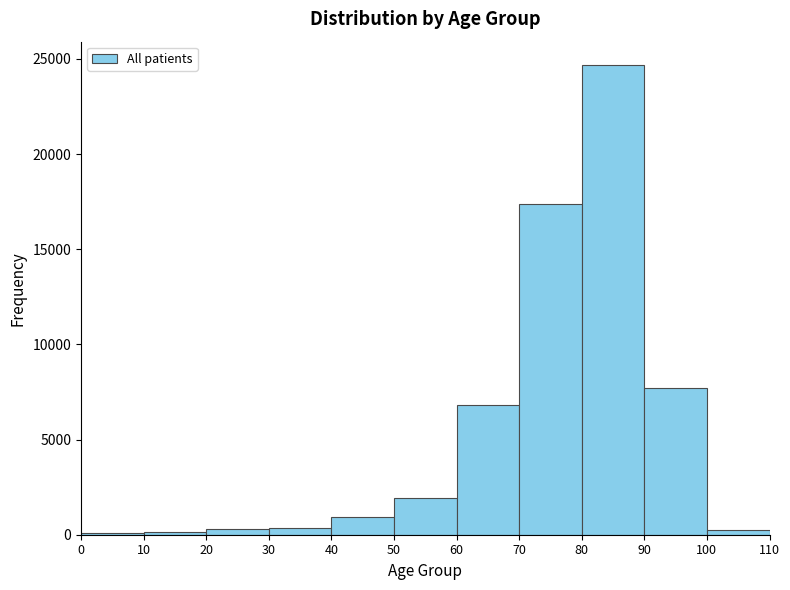

Reading left to right, transcribe this chart: for each bar, give the range it covers on the x-axis and its height. The values are not printed on the chart, so give them approximately, as read against the axis.

0 to 10: under 500
10 to 20: under 500
20 to 30: under 500
30 to 40: under 500
40 to 50: 1000
50 to 60: 2000
60 to 70: 7000
70 to 80: 17500
80 to 90: 24500
90 to 100: 7500
100 to 110: under 500